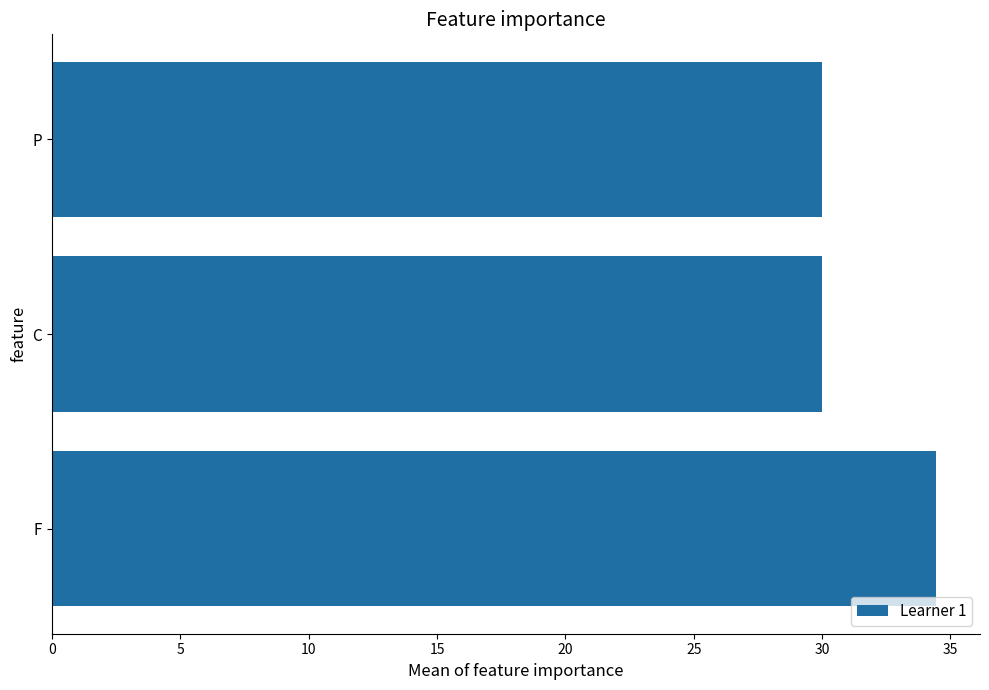

What is the maximum value shown in the chart?

34.4